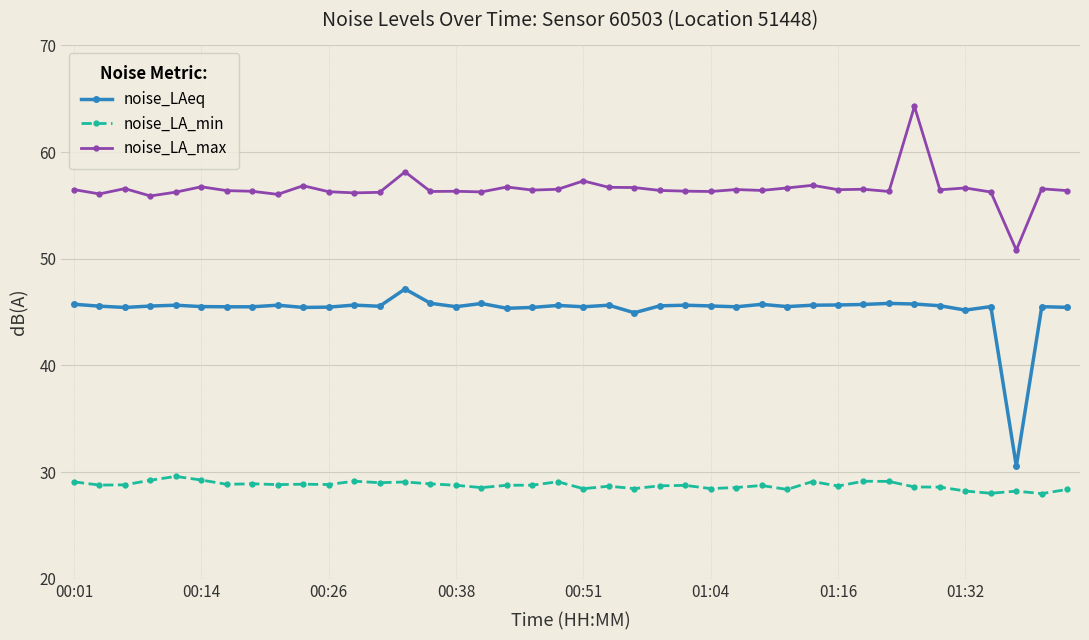

What is the difference between the second highest and minimum values in the noise_LAeq series?

15.3